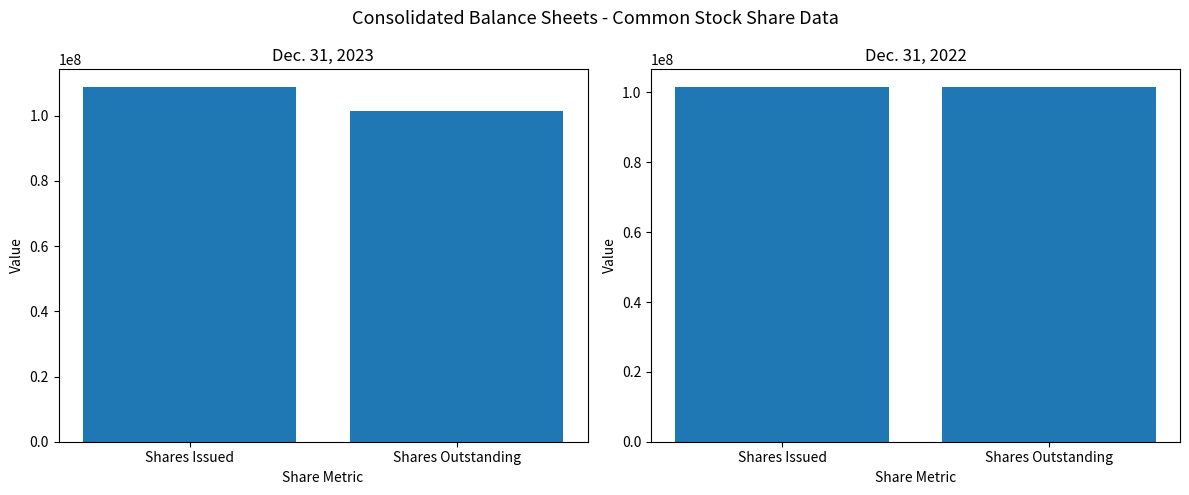

Which series has the largest total across all categories?

Dec. 31, 2023